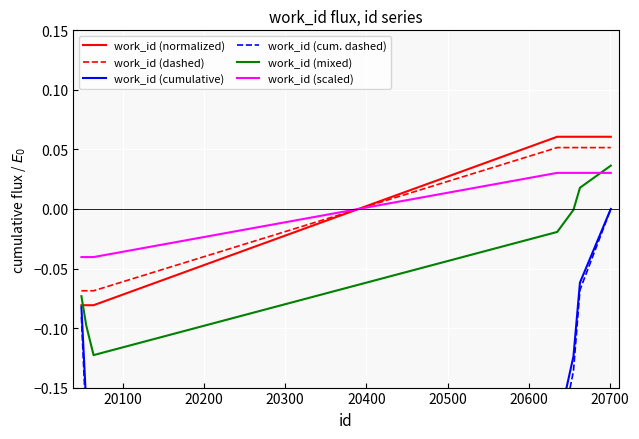

Which series has the largest range (max minus min)?

work_id (cum. dashed)